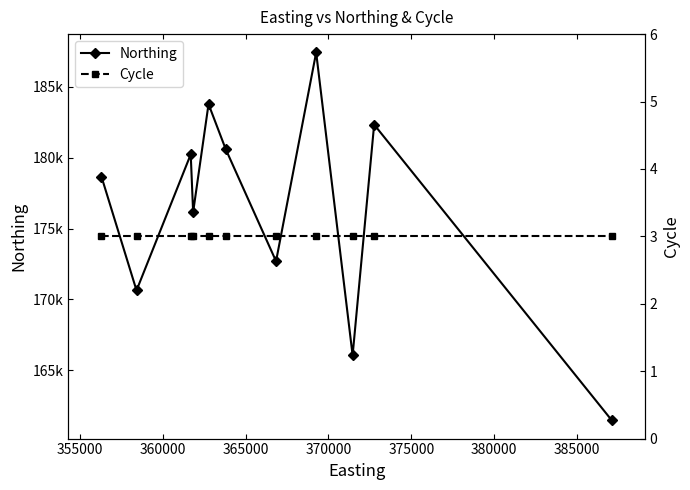

Which series has the largest total across all categories?

Northing